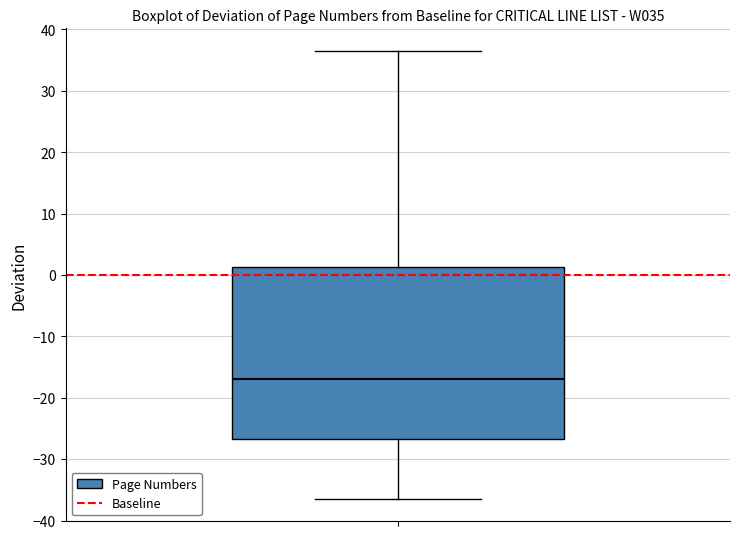

Transcribe this box plot: give where the median line is, the range the box spans, and where the two whiskers end, as read against the y-axis. The values are not printed on the chart, so give them approximately, as read against the axis.

median -17, box -27 to 1, whiskers -36 to 37